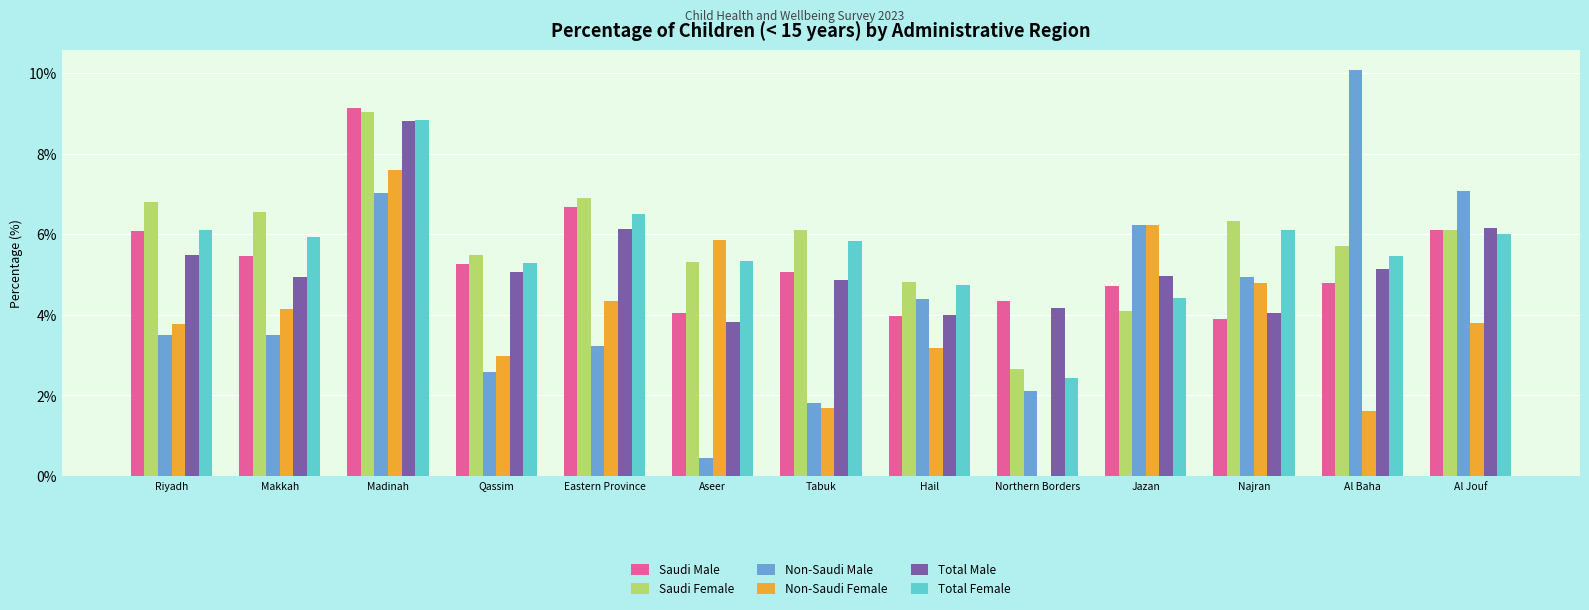

What is the sum of the Total Female values at Al Baha and Tabuk?

11.3